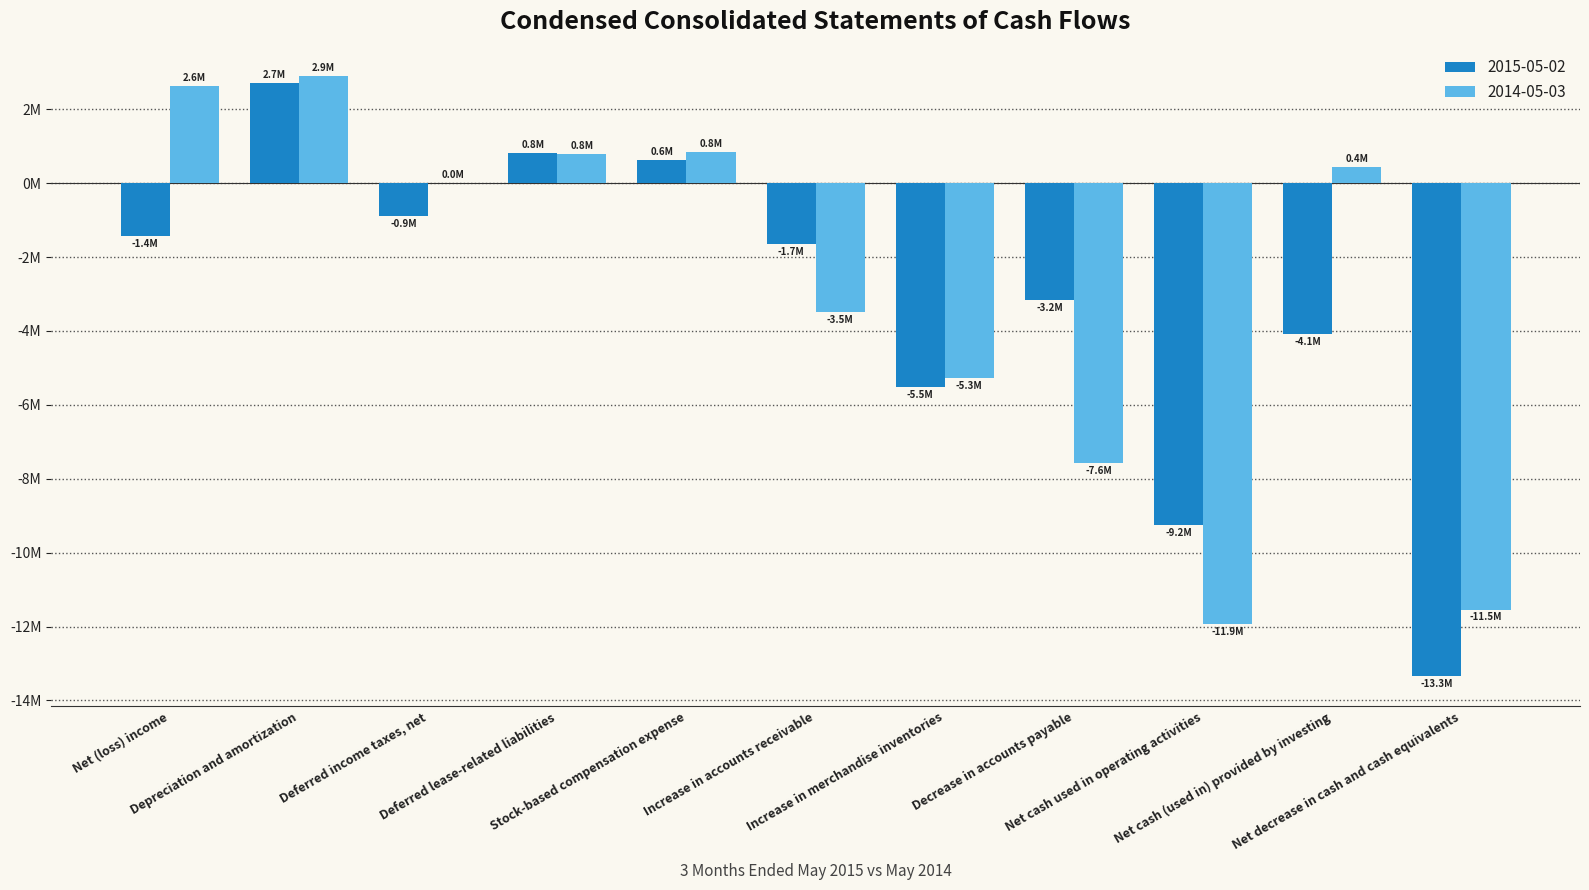

List the series in order of their overall mean, lowest first.

2015-05-02, 2014-05-03